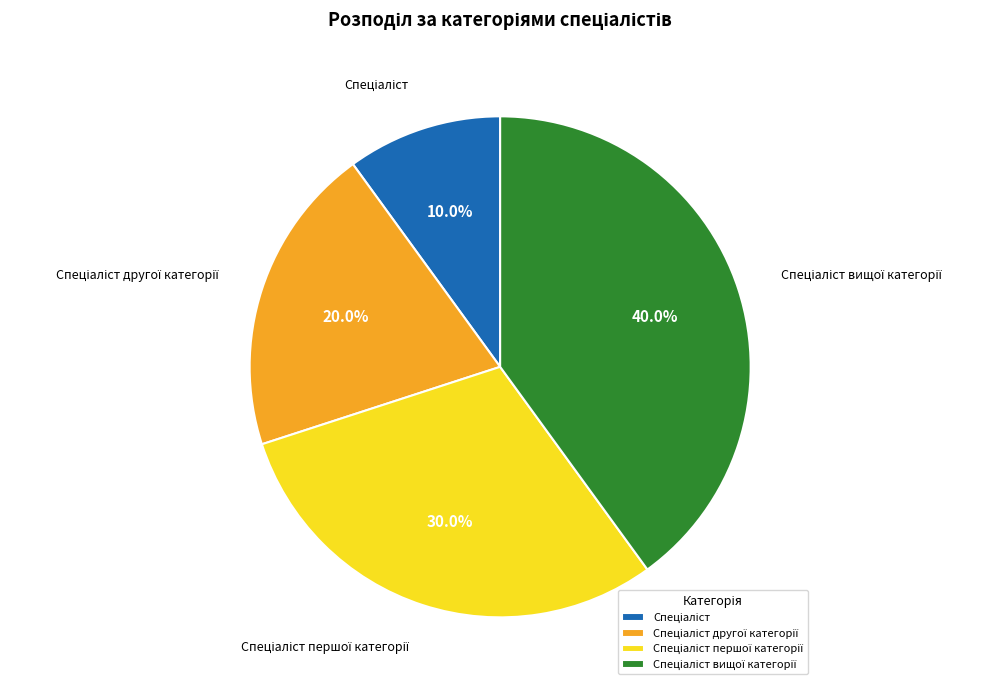

Does any single category account for the majority?

No